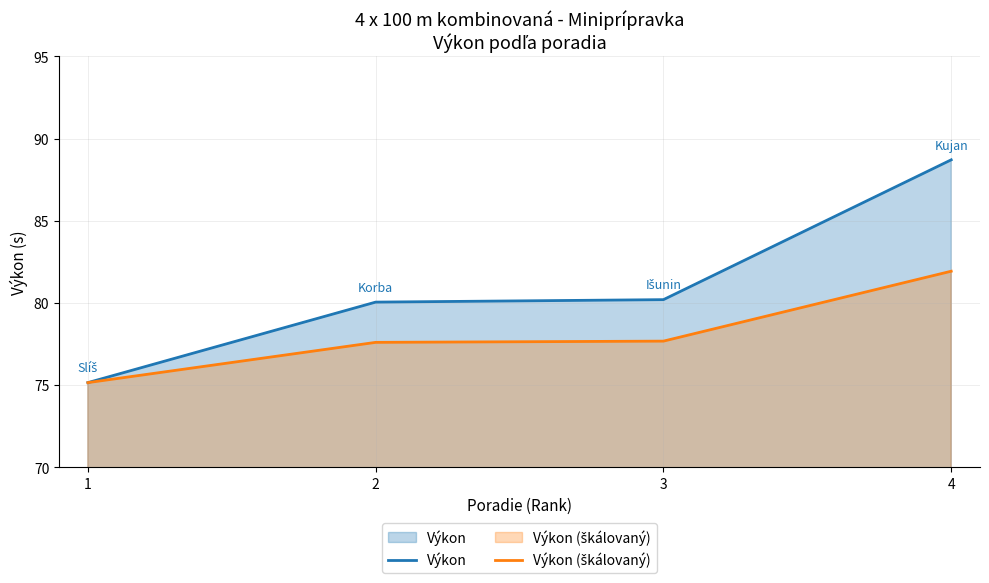

What is the average value of the Výkon (škálovaný) series?

78.1